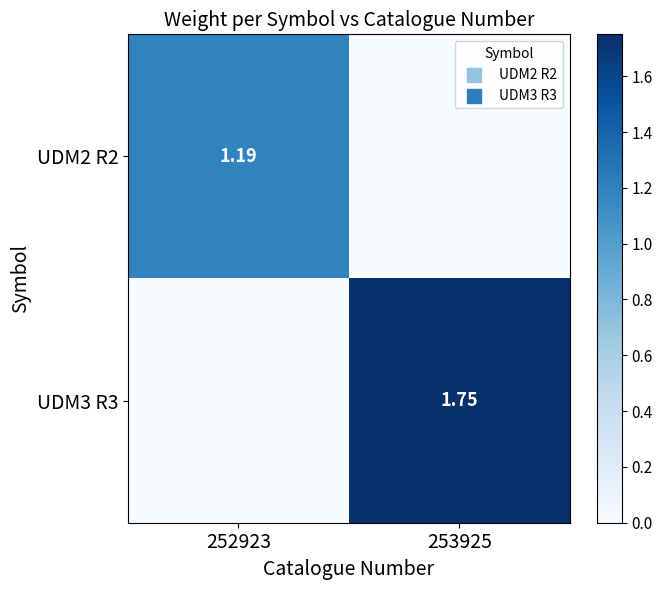

Between 253925 and 252923, which is larger?

252923